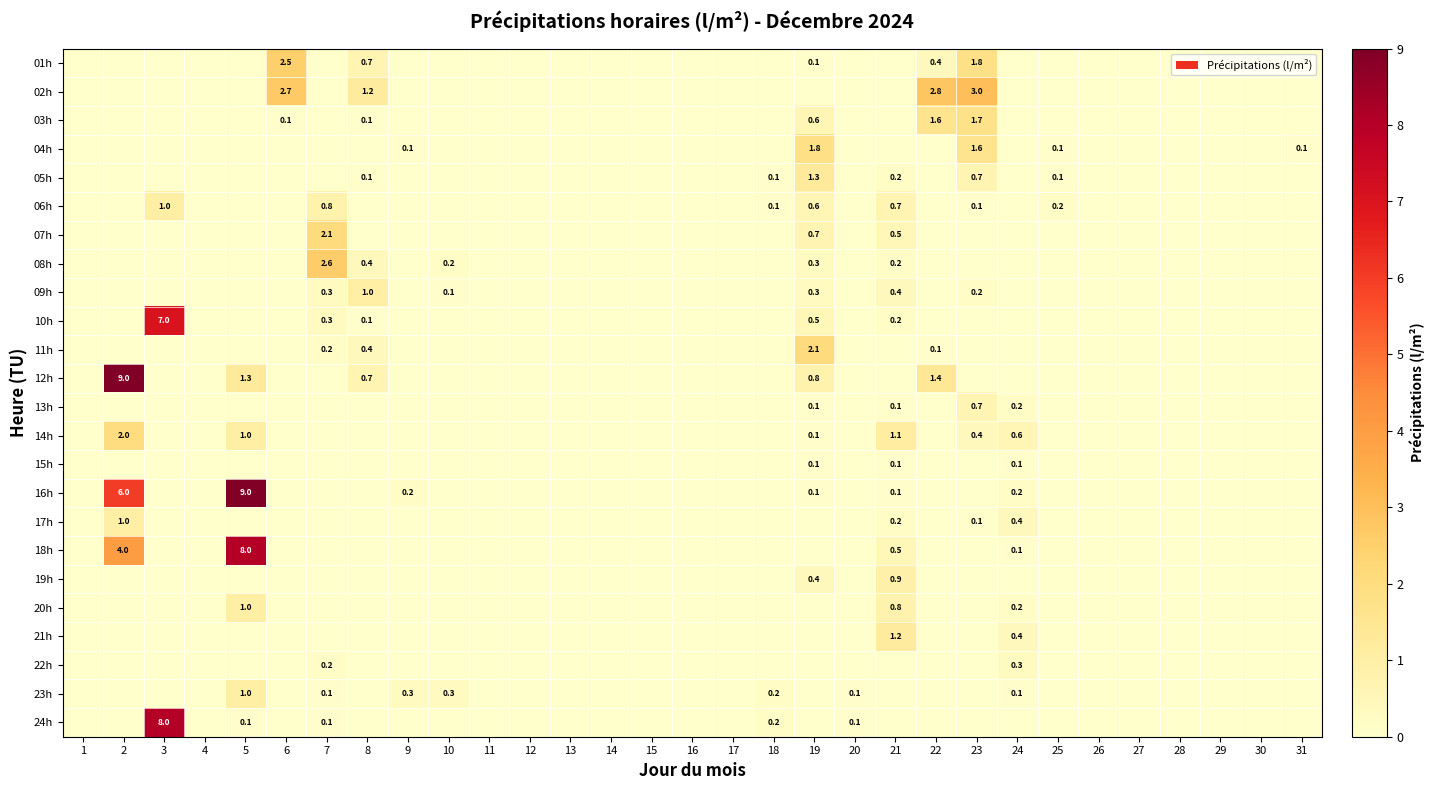

The value of 18h at 5 is 8.0. True or false?

True